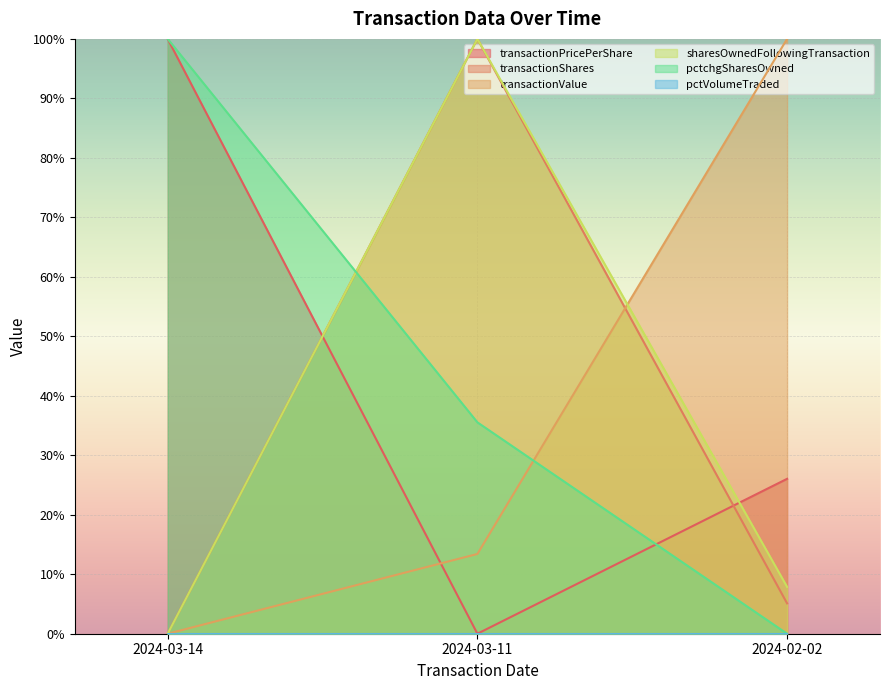

Reading right to left, extract all data points from this chart.

transactionPricePerShare: 26.0	0.0	100.0
transactionShares: 5.1	100.0	0.0
transactionValue: 100.0	13.4	0.0
sharesOwnedFollowingTransaction: 7.9	100.0	0.0
pctchgSharesOwned: 0.0	35.5	100.0